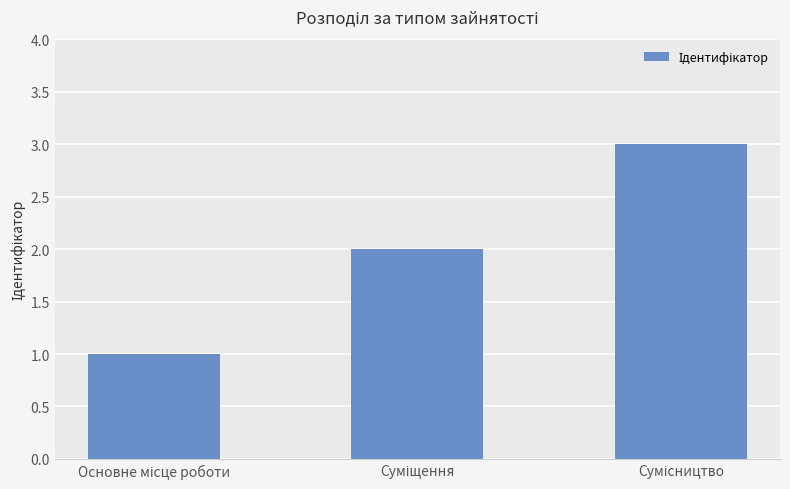

What is the sum of all values?

6